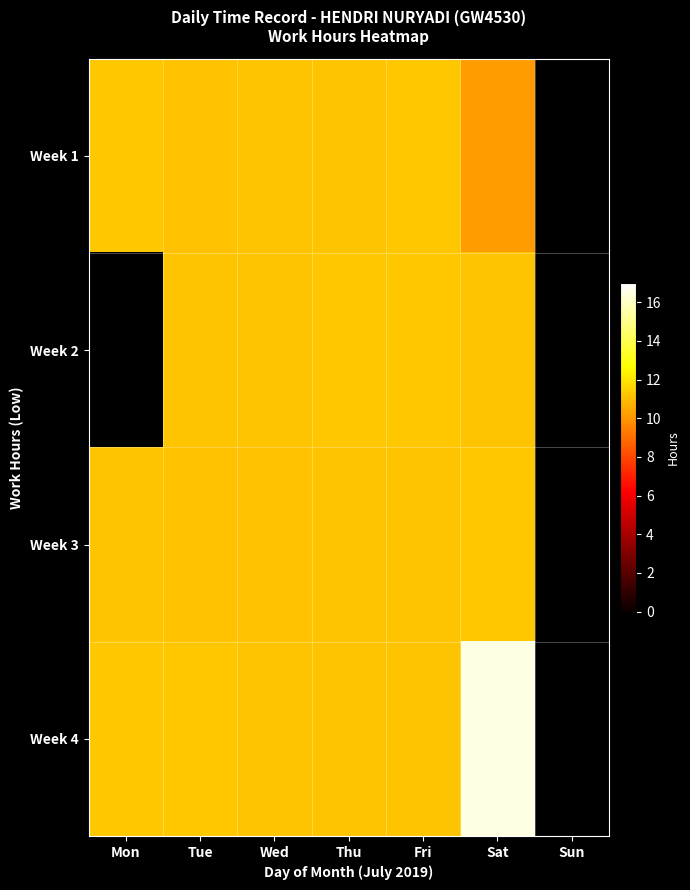

What is the difference between the second highest and second lowest values in the Week 3 series?

0.1